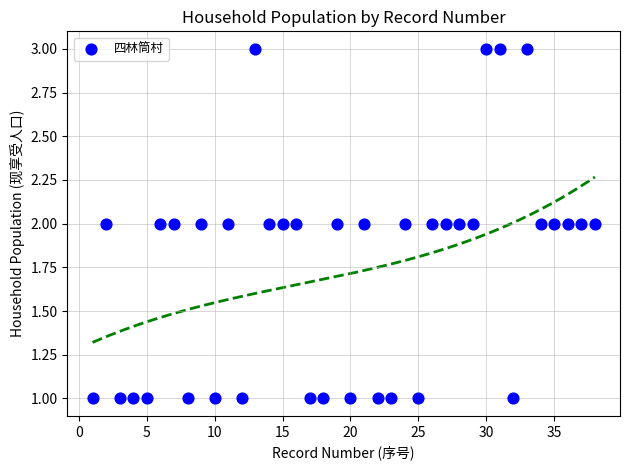

What is the range of X values (max minus min)?

37